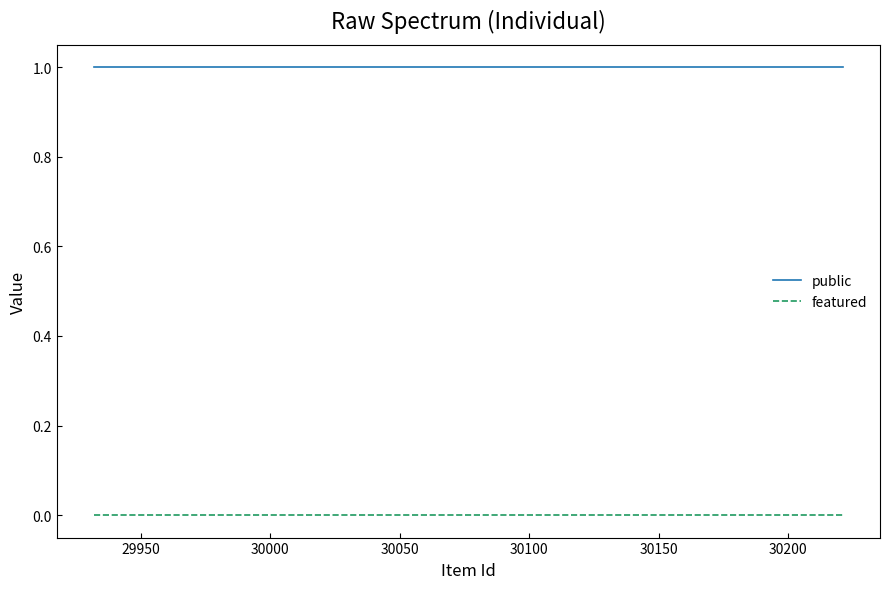

Rank the series by their average value, from lowest to highest.

featured, public